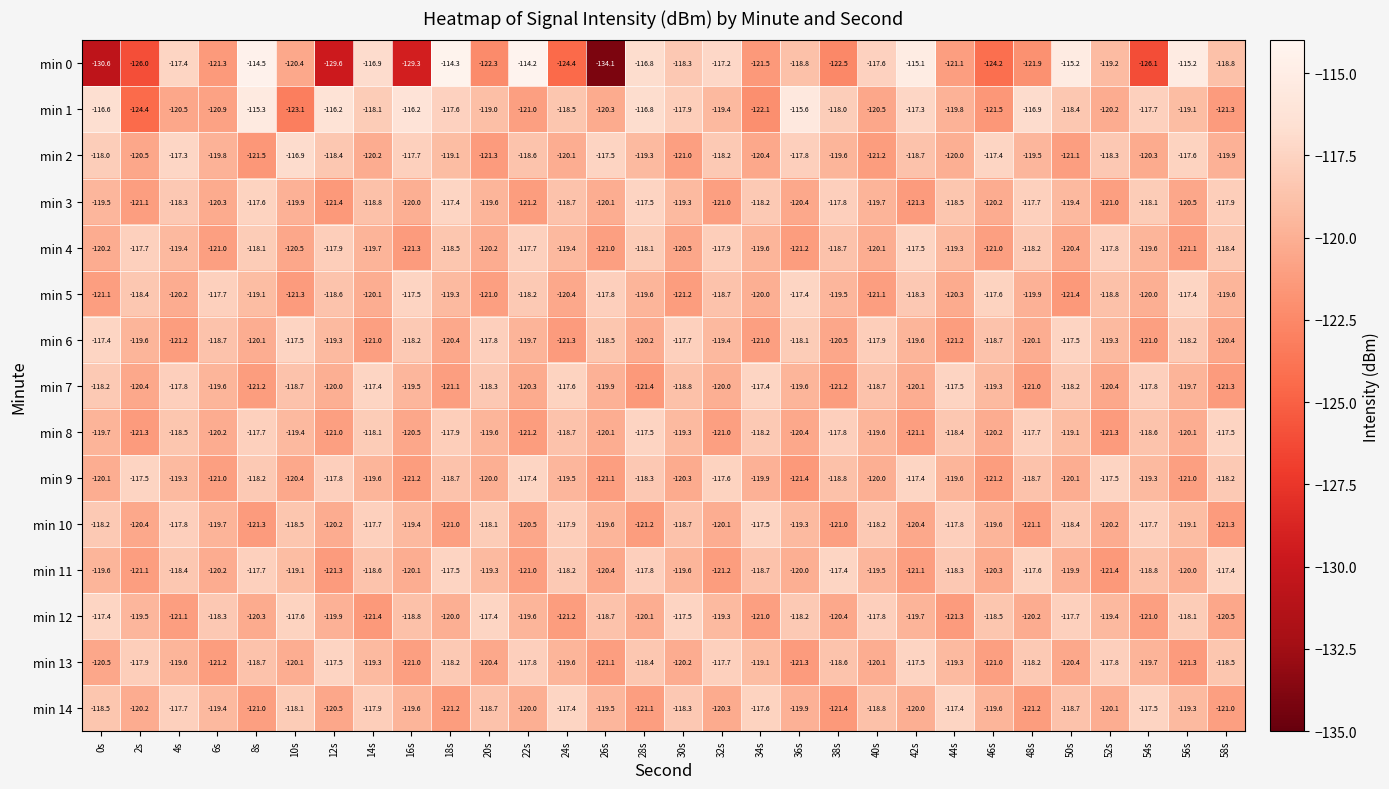

What is the difference between the maximum and minimum values in the min 12 series?

4.0